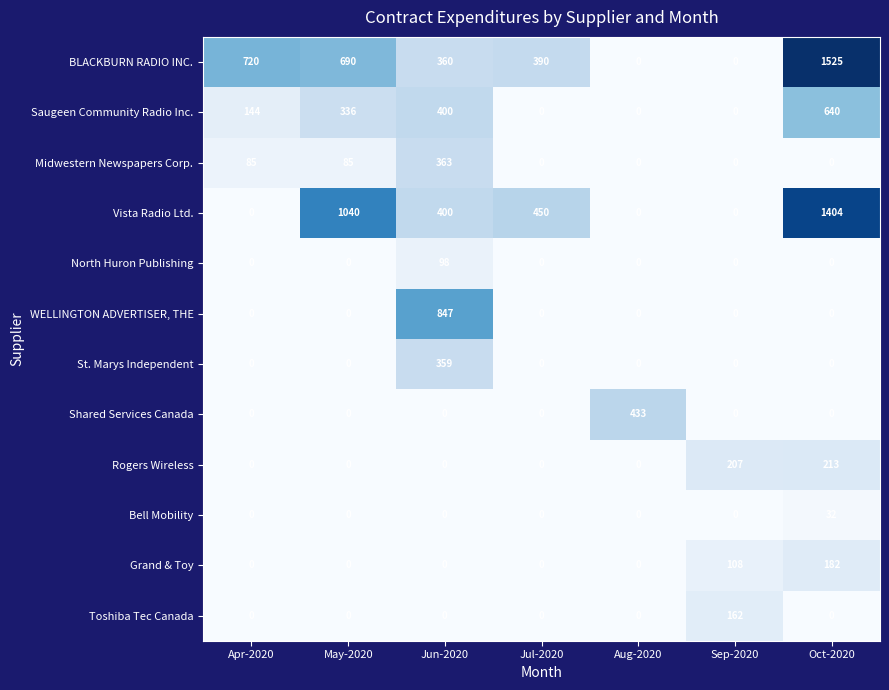

Which label corresponds to the largest value in the chart?

Oct-2020